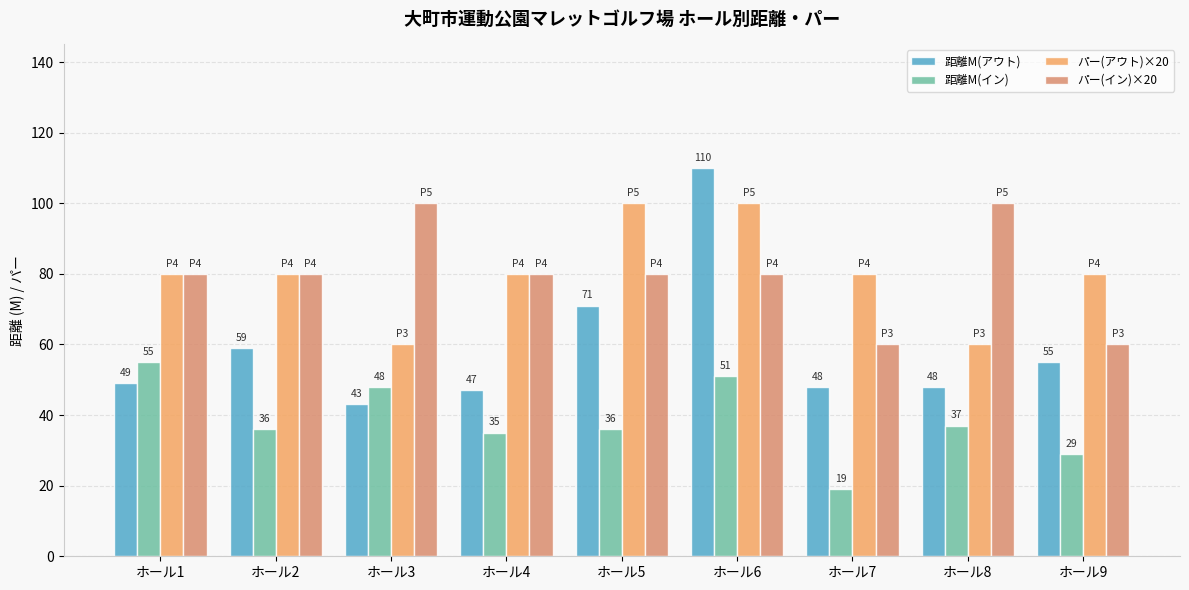

Are the bars horizontal?

No